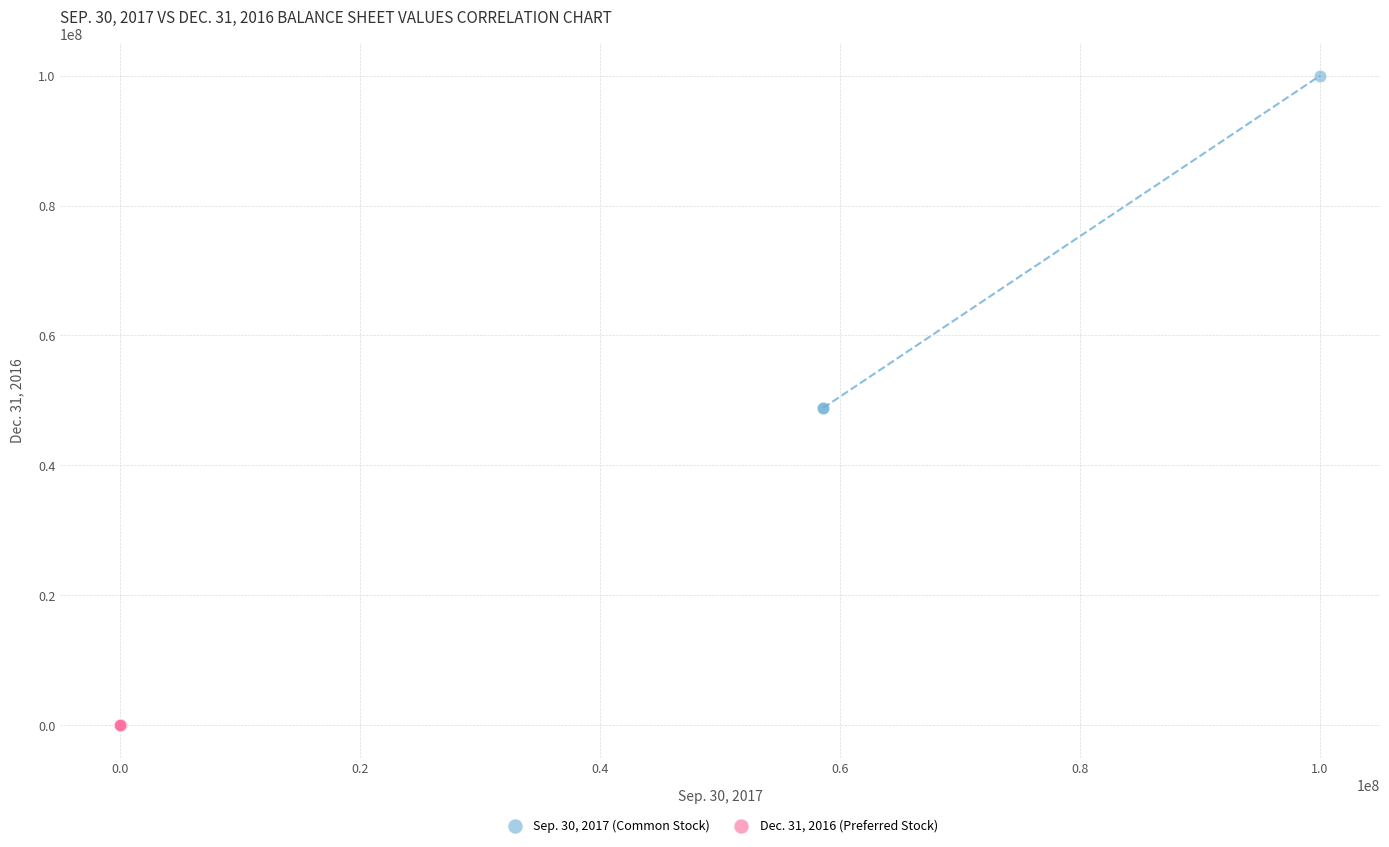

Which series reaches the minimum Y coordinate?

Dec. 31, 2016 (Preferred Stock)